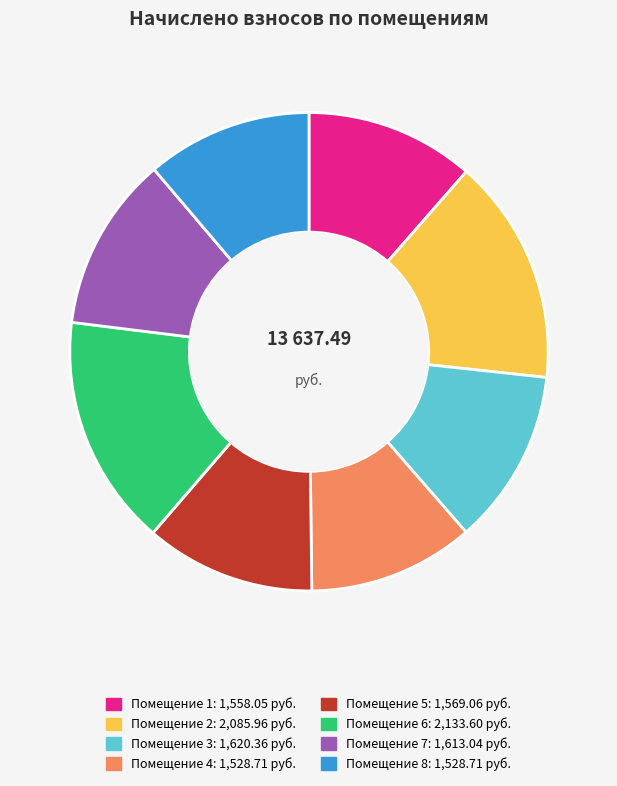

Does any single category account for the majority?

No